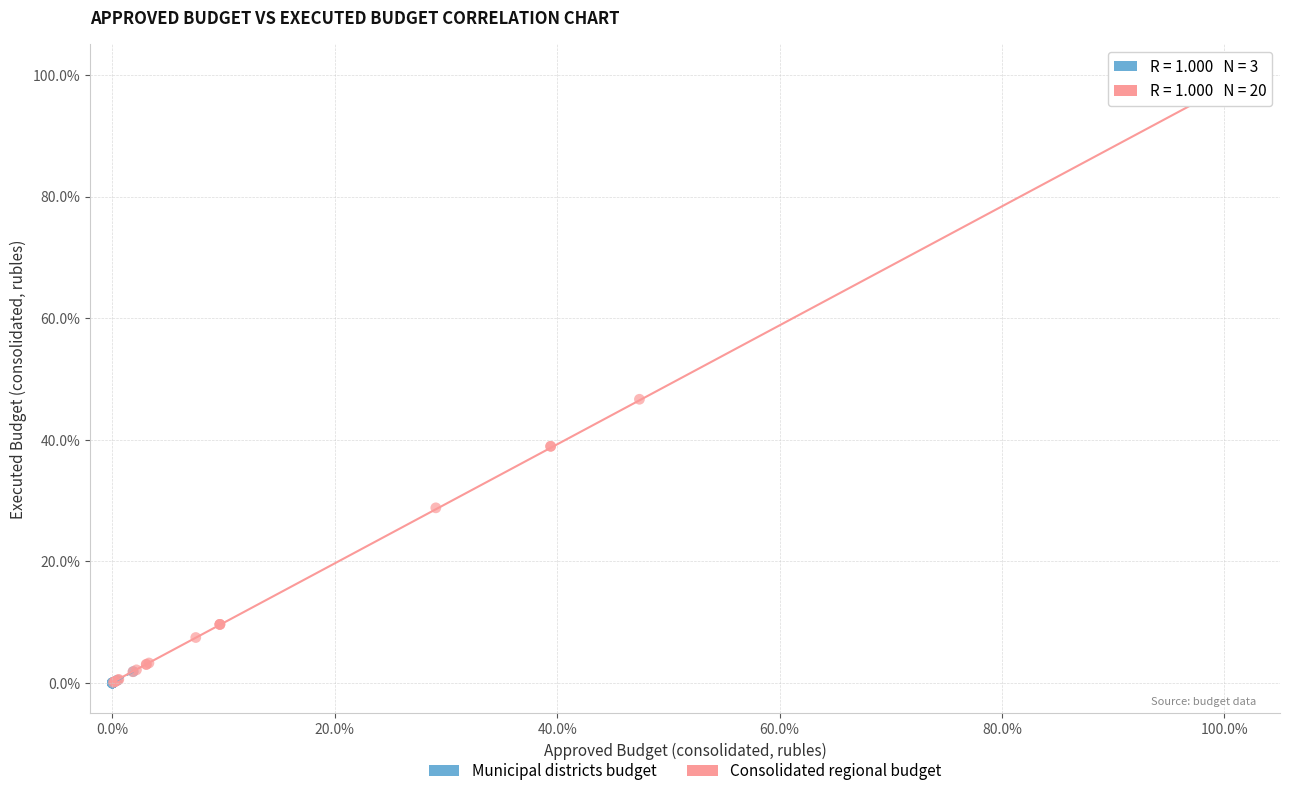

Which series has the largest Y range (max minus min)?

Consolidated regional budget